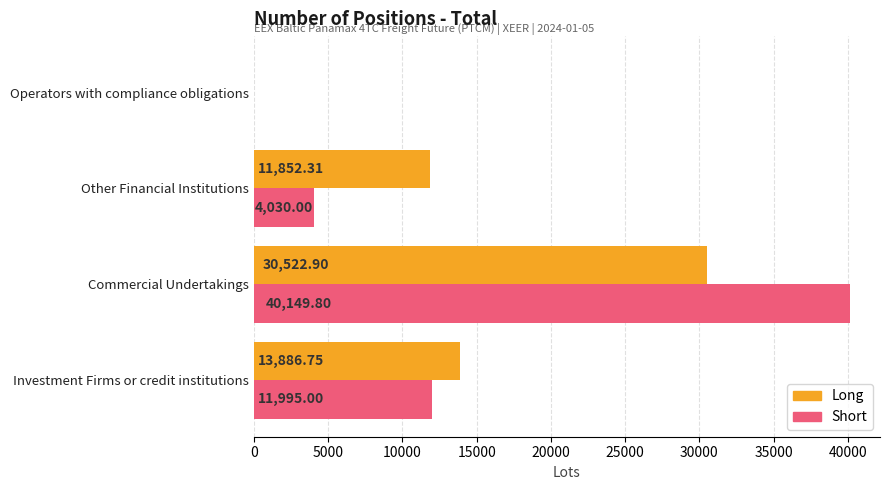

What is the sum of the Long values at Investment Firms or credit institutions and Commercial Undertakings?

44409.7